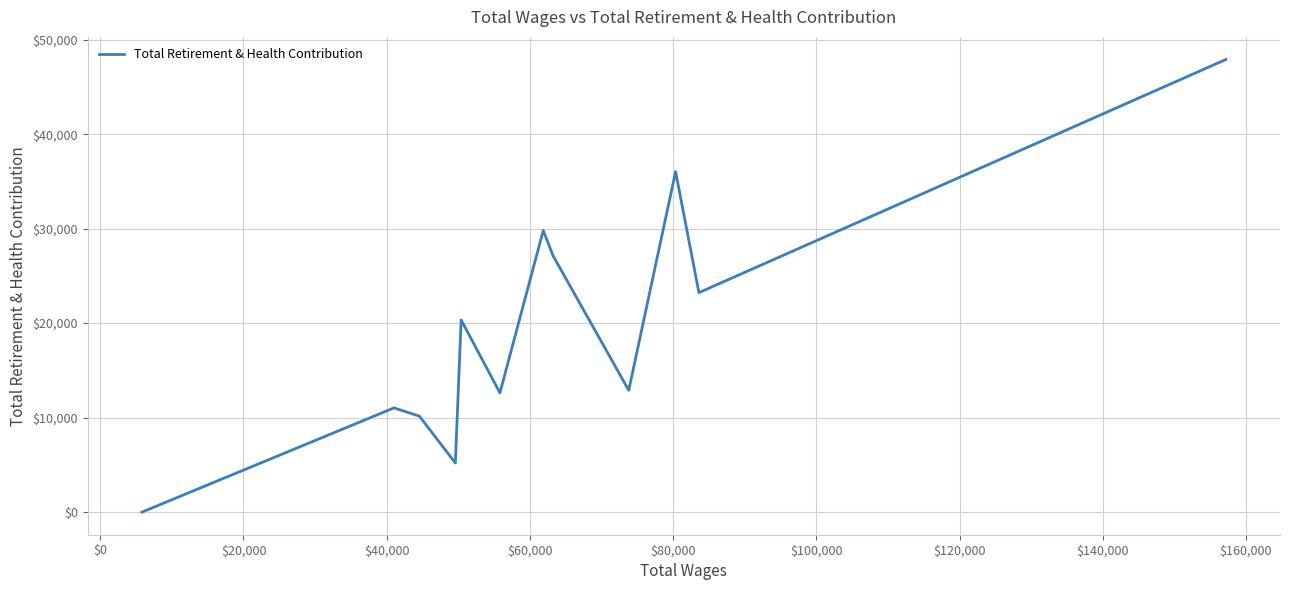

What is the maximum value shown in the chart?

47900